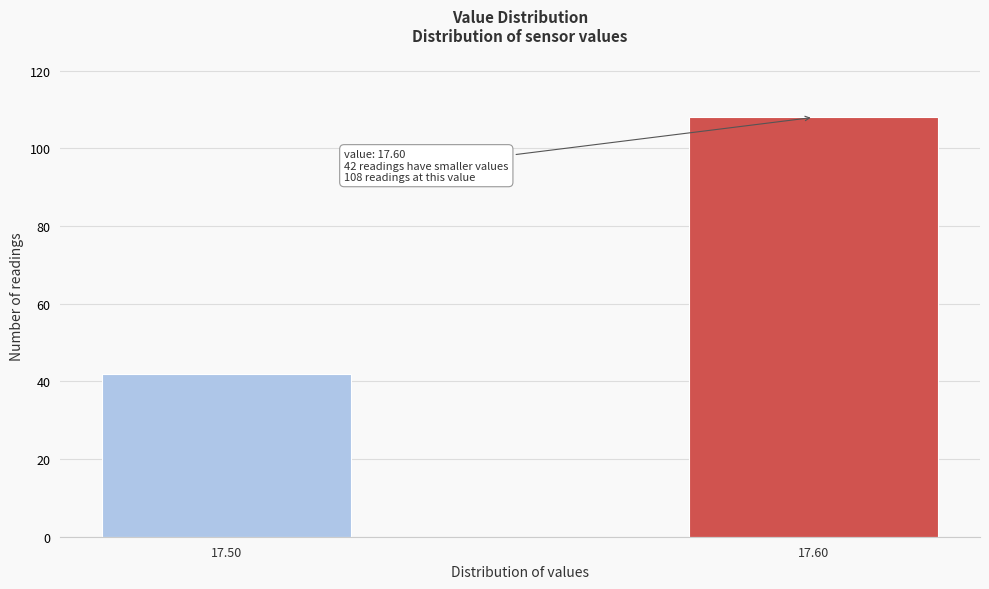

Reading left to right, list all the values displayed in this chart.

42	108